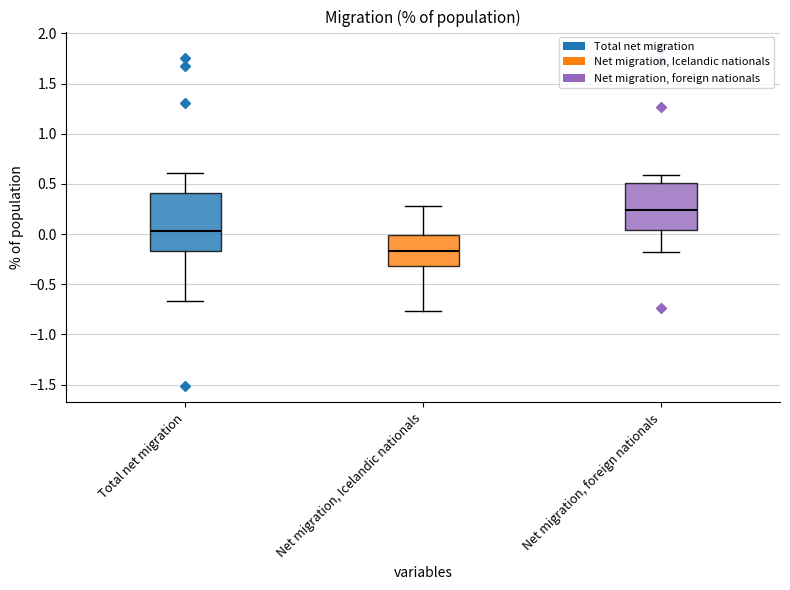

Comparing the boxes themselves (not the whiskers), which one is the tallest?

Total net migration